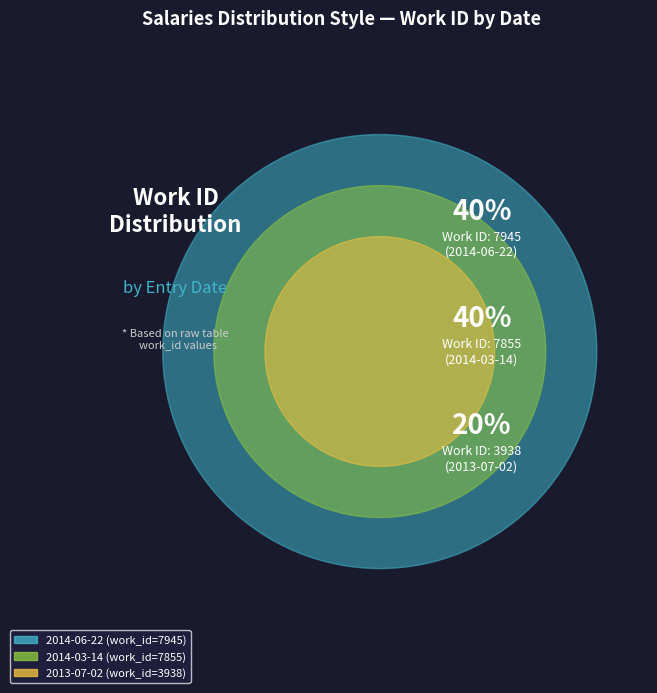

Approximately how many times larger is the value at 2014-06-22 compared to 2013-07-02?

2.0